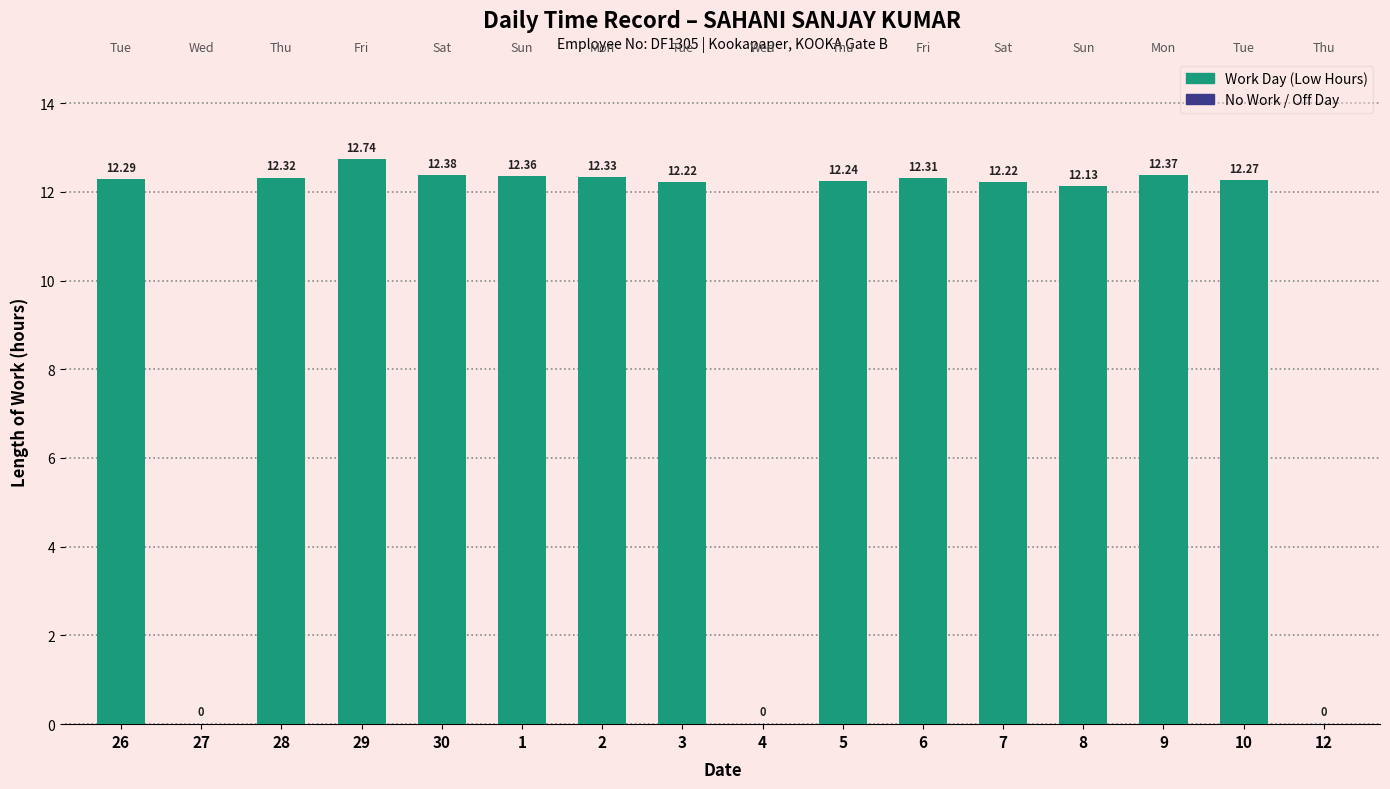

Reading right to left, extract all data points from this chart.

12=0.0	10=12.3	9=12.4	8=12.1	7=12.2	6=12.3	5=12.2	4=0.0	3=12.2	2=12.3	1=12.4	30=12.4	29=12.7	28=12.3	27=0.0	26=12.3